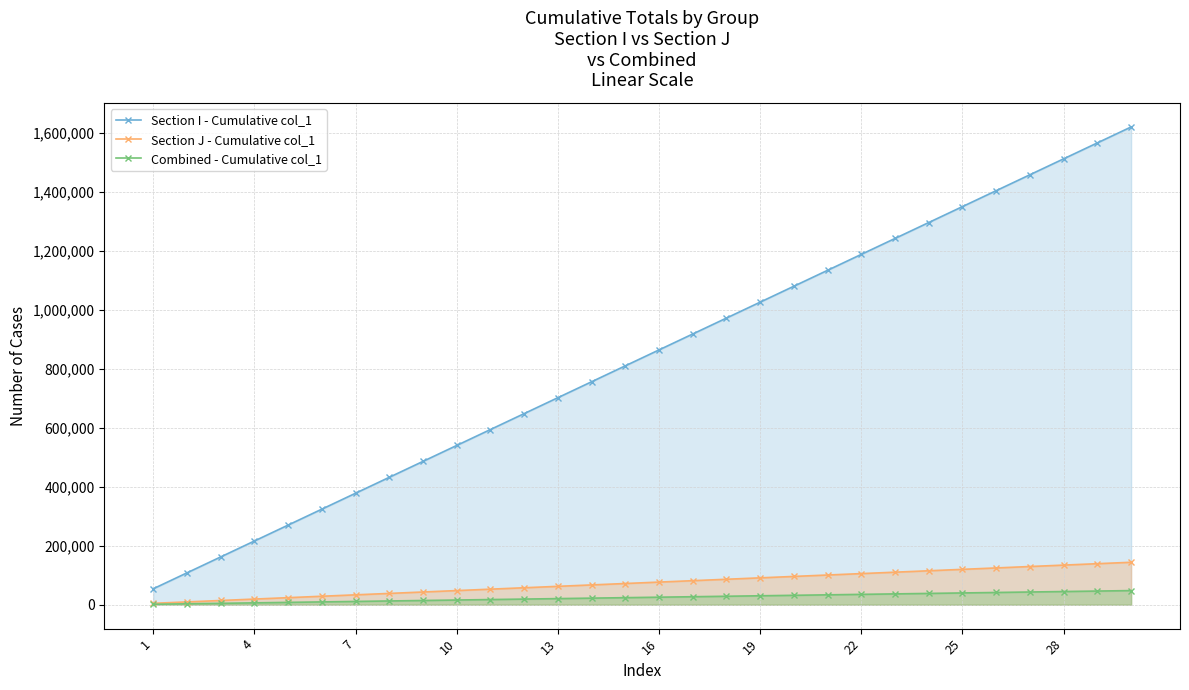

List the series in order of their peak value, lowest first.

Combined - Cumulative col_1, Section J - Cumulative col_1, Section I - Cumulative col_1